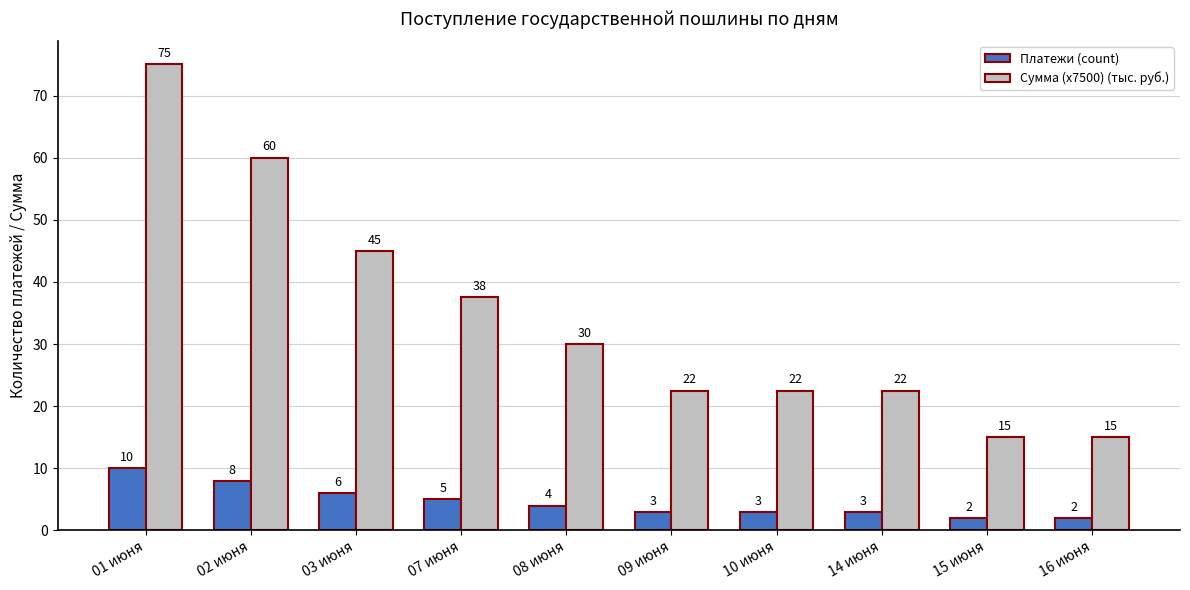

Which category has the highest value in the Платежи (count) series?

01 июня